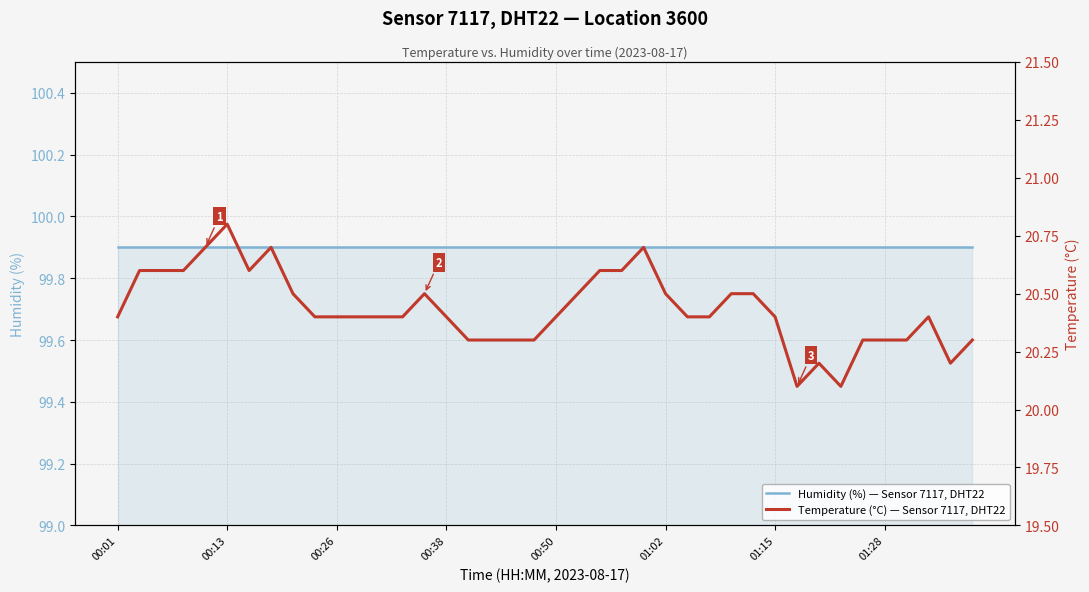

The value of Humidity (%) — Sensor 7117, DHT22 at 00:50 is 99.9. True or false?

True